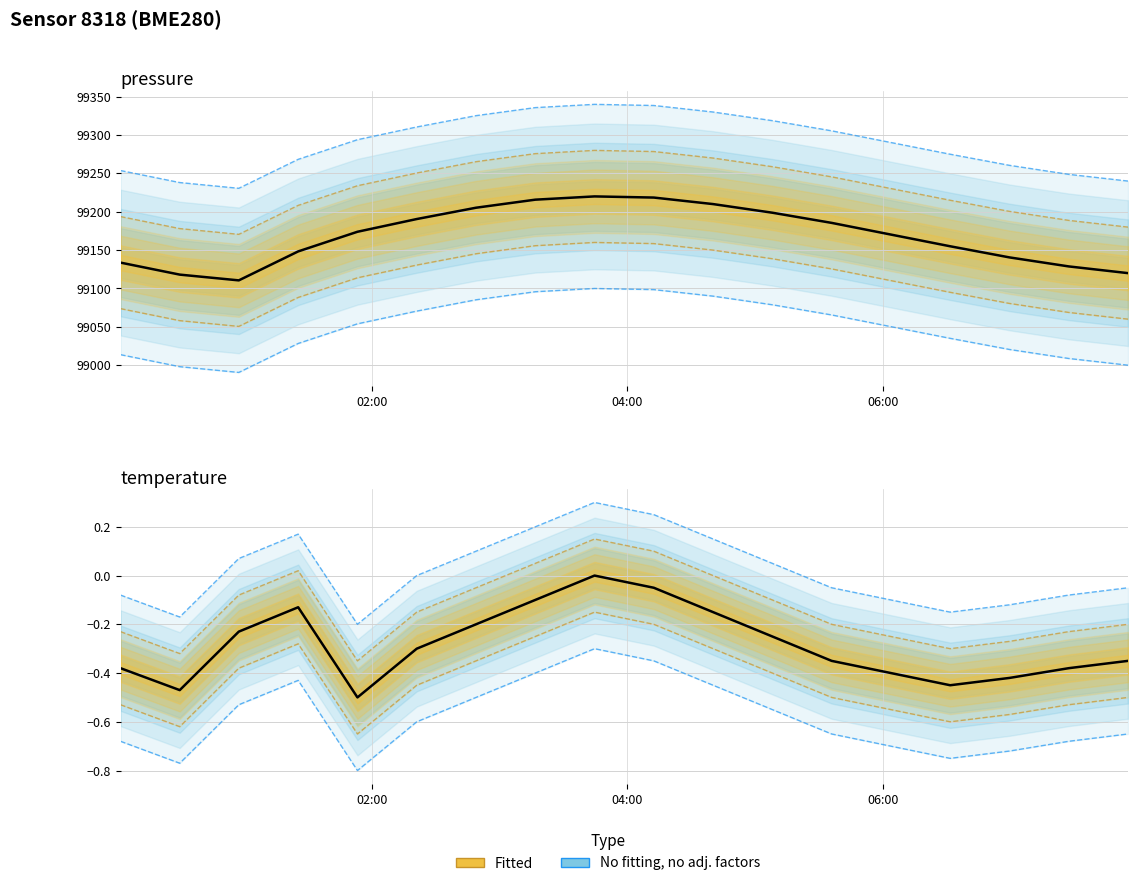

The temperature series shows -0.1 at pressure. True or false?

True